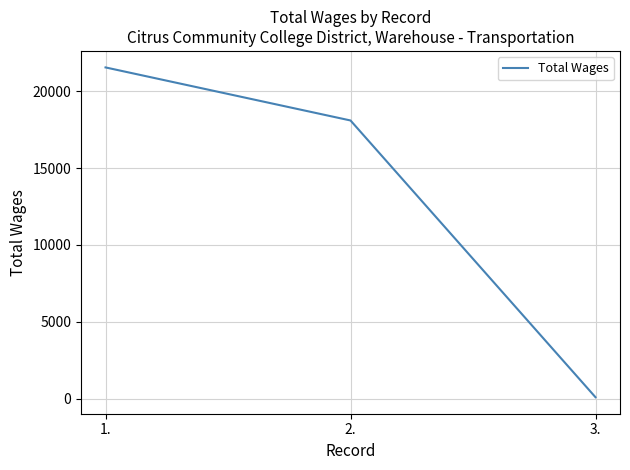

What is the average value?

13252